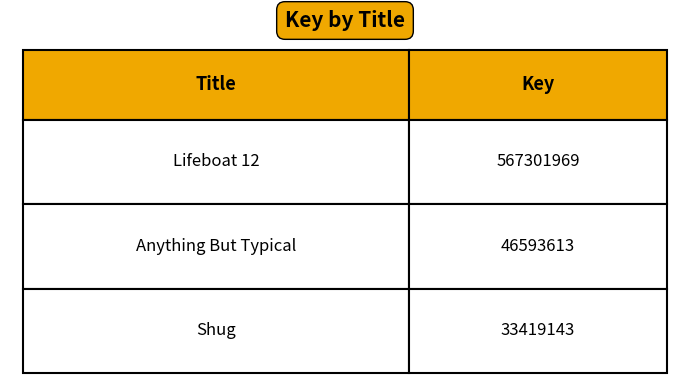

Rank the categories by value from lowest to highest.

Shug, Anything But Typical, Lifeboat 12